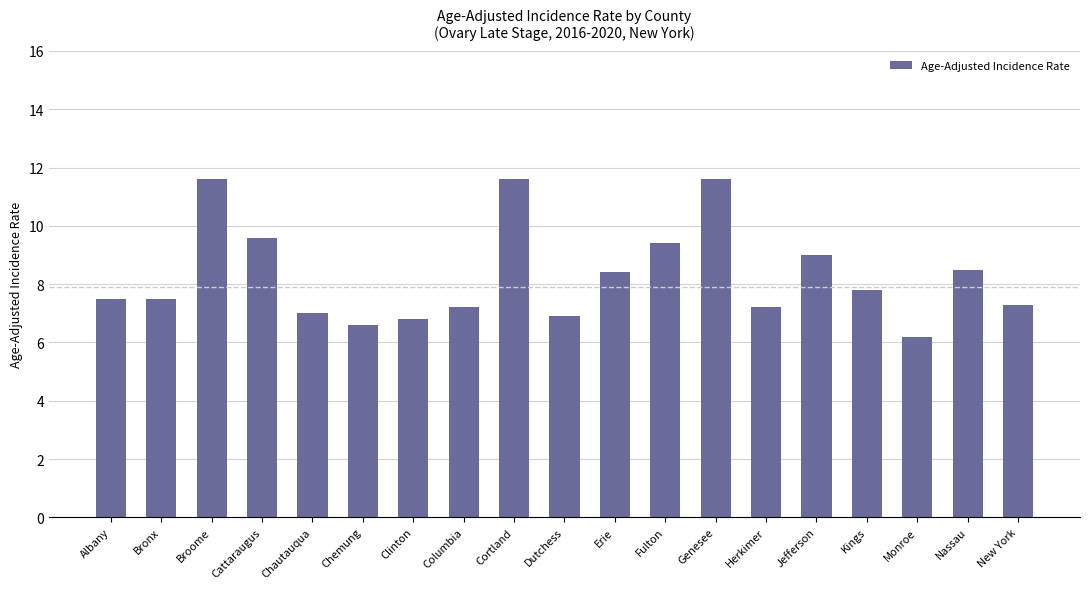

What is the difference between the values at Herkimer and Clinton?

0.4